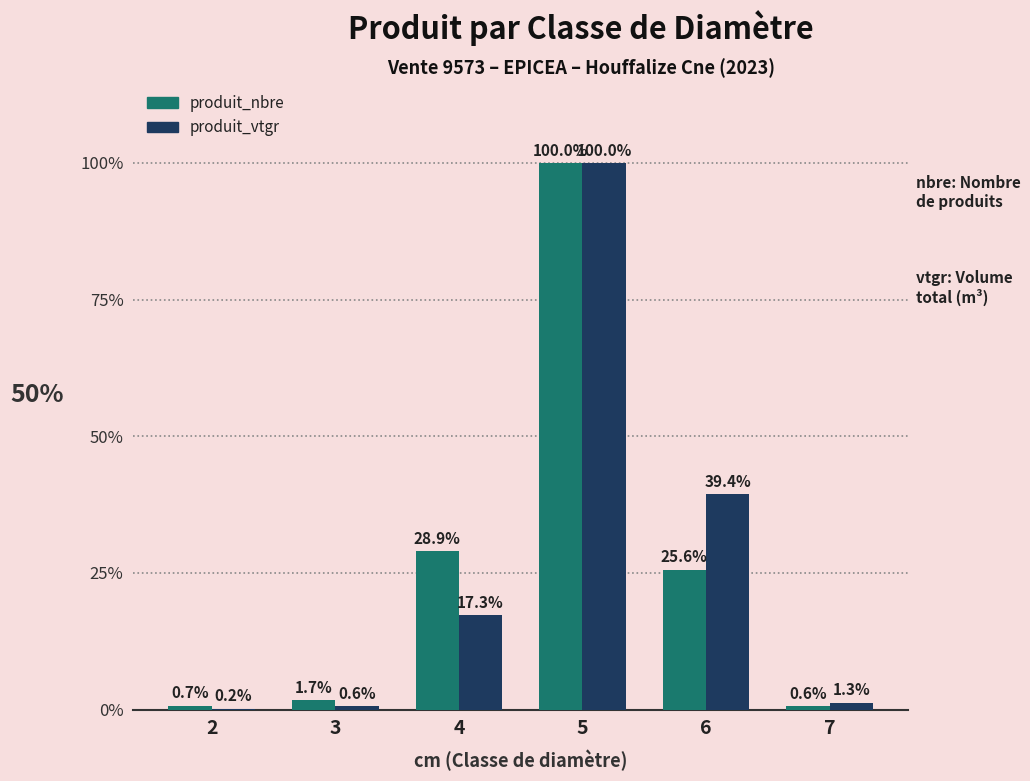

Between 2 and 4, which series saw the biggest shift?

produit_nbre